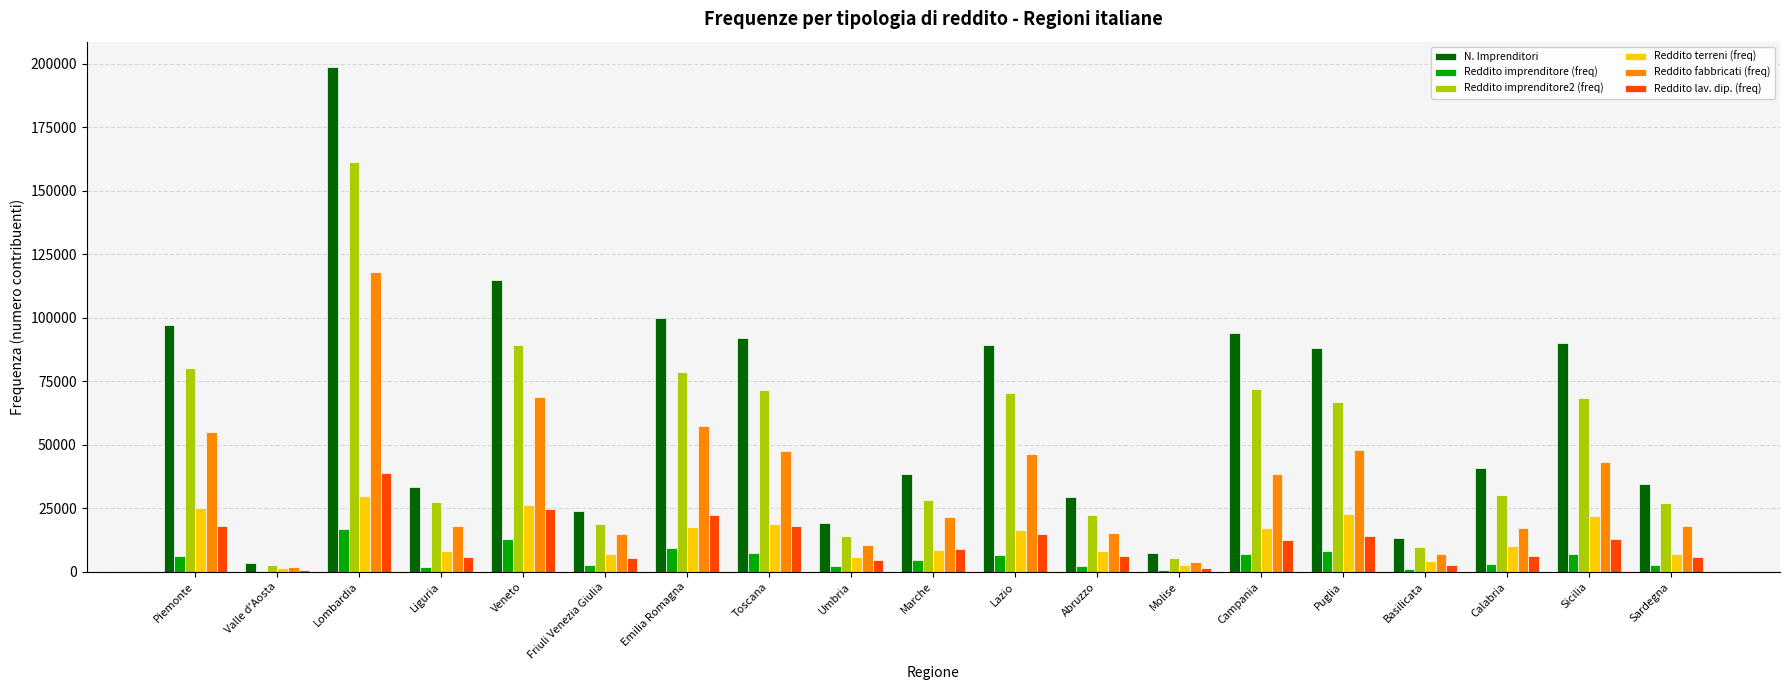

Count the number of categories in the chart.

19